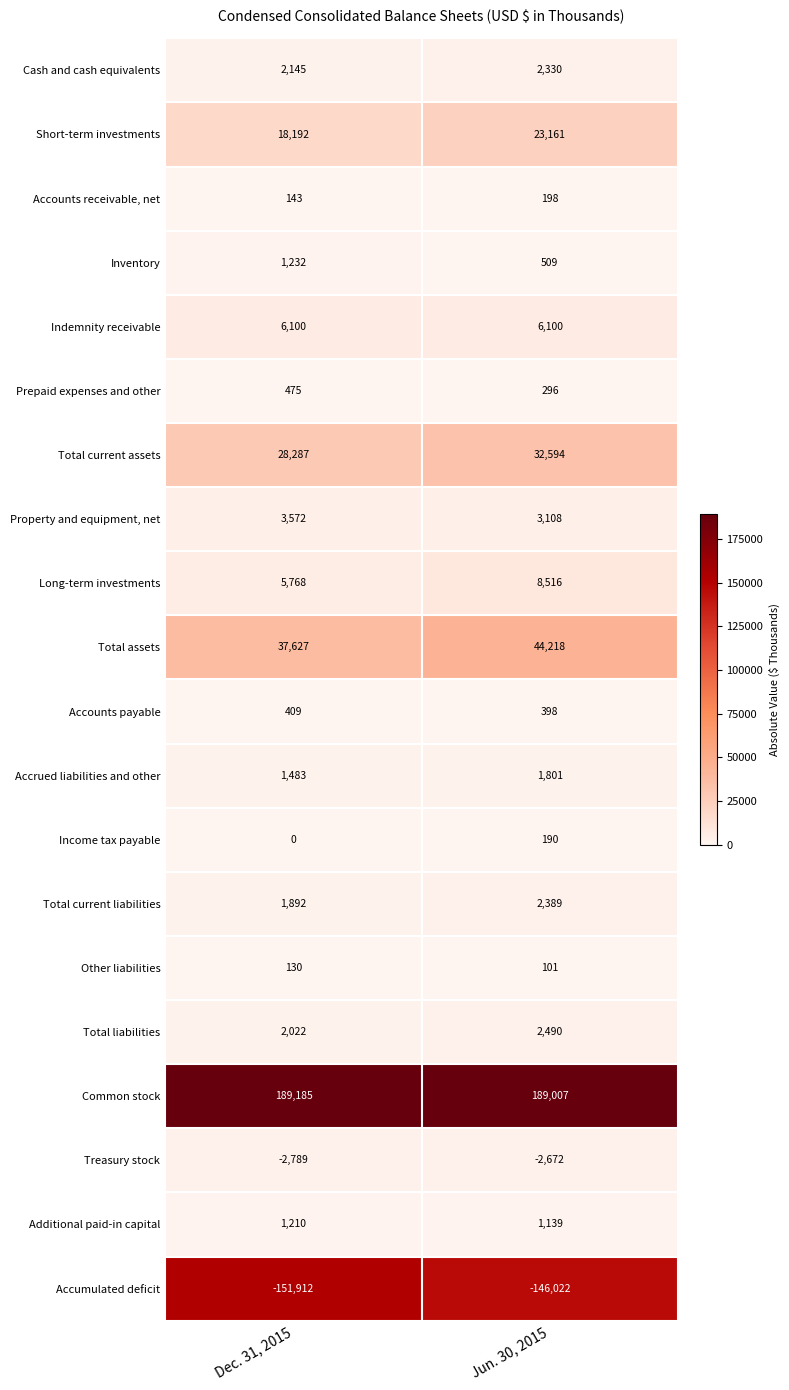

Where is Total current liabilities nearest to the value 2140?

Dec. 31, 2015